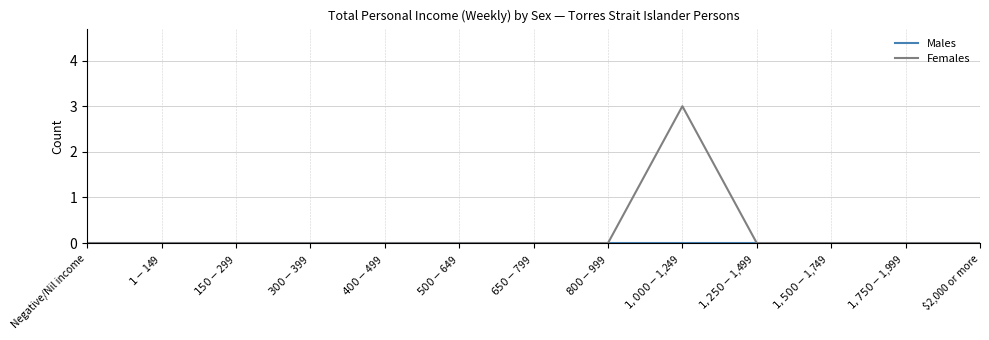

What is the maximum value shown in the chart?

3